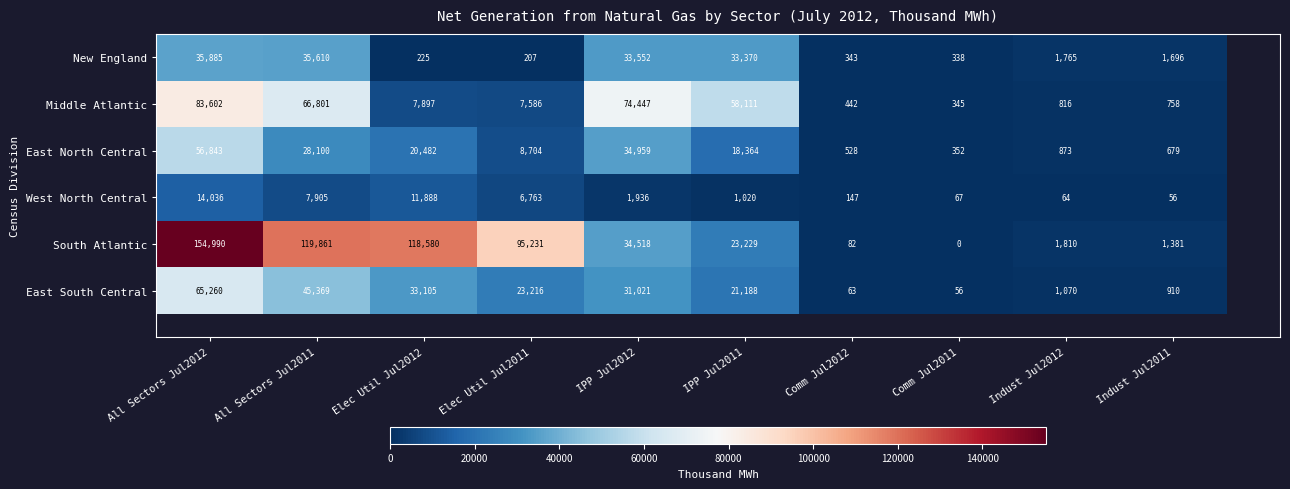

Between All Sectors Jul2011 and Comm Jul2012, which is larger?

All Sectors Jul2011